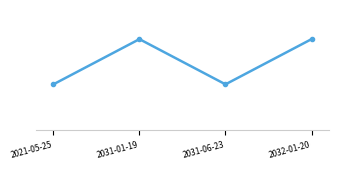

True or false: the data shows 98 at 2032-01-20.

False